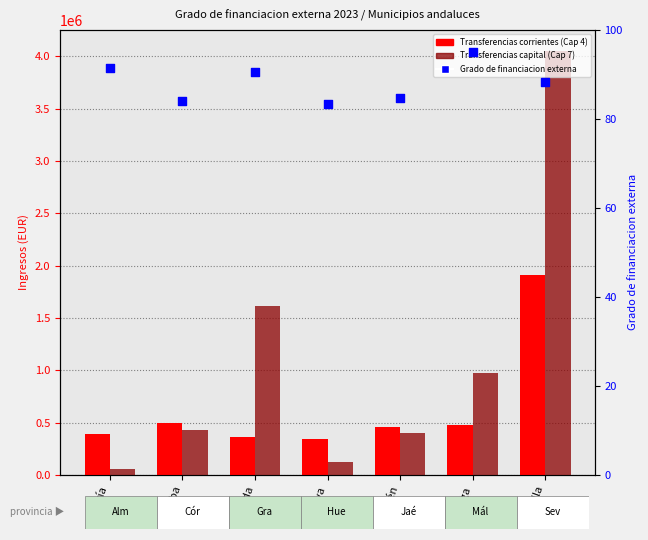

Which series has the largest Y range (max minus min)?

Transferencias de capital (Cap 7)